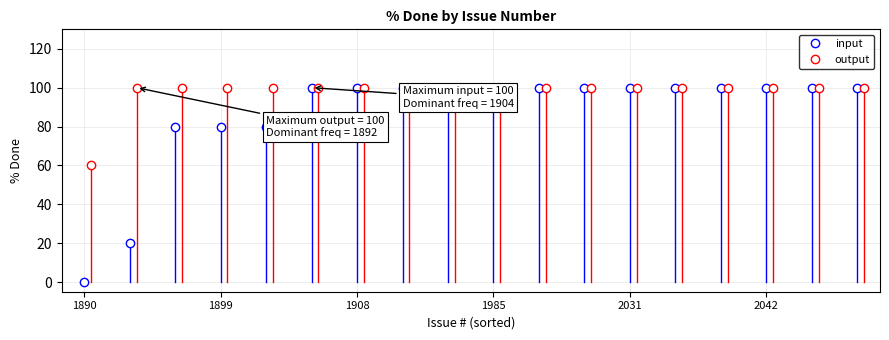

What is the value of the output point at the 13th from the left?

100